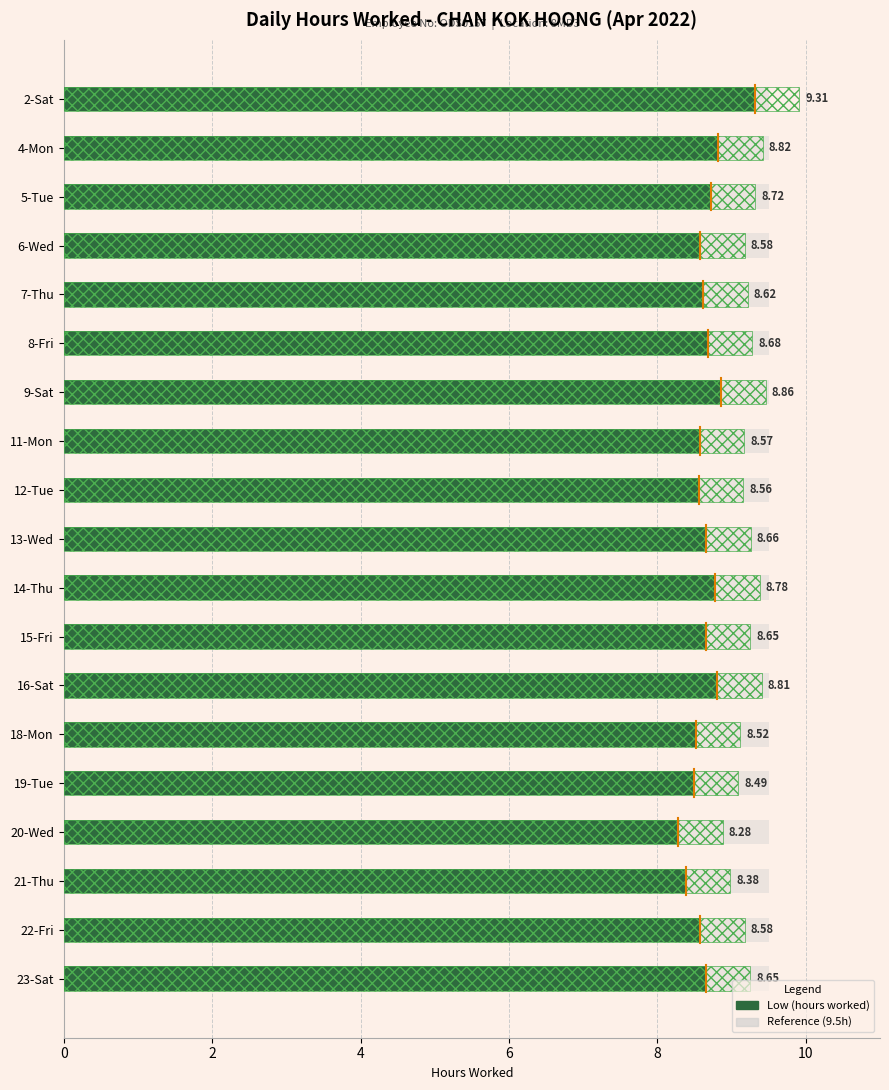

The value of Reference (9.5h) at 9 is 0.1. True or false?

False